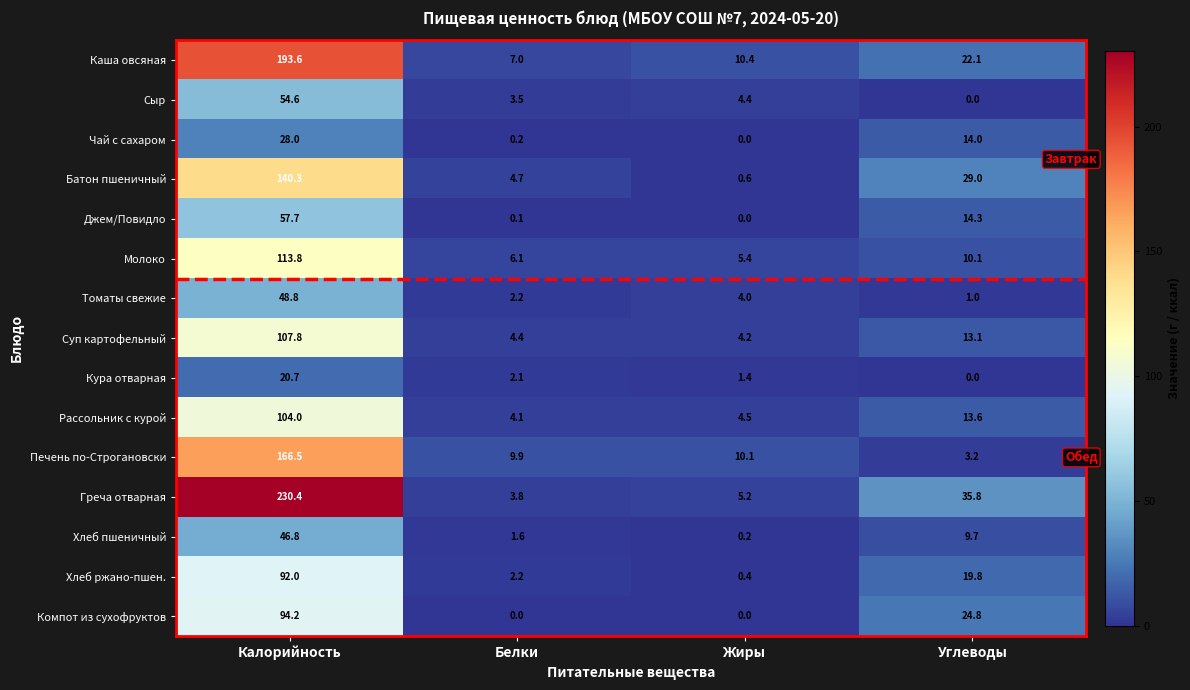

List the series in order of their peak value, lowest first.

Кура отварная, Чай с сахаром, Хлеб пшеничный, Томаты свежие, Сыр, Джем/Повидло, Хлеб ржано-пшен., Компот из сухофруктов, Рассольник с курой, Суп картофельный, Молоко, Батон пшеничный, Печень по-Строгановски, Каша овсяная, Греча отварная